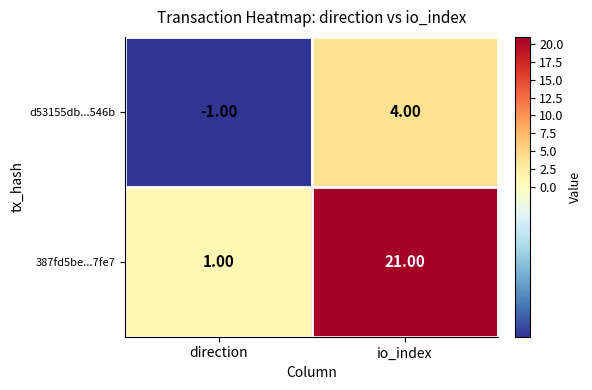

Rank the series at io_index from lowest to highest value.

d53155db...546b, 387fd5be...7fe7